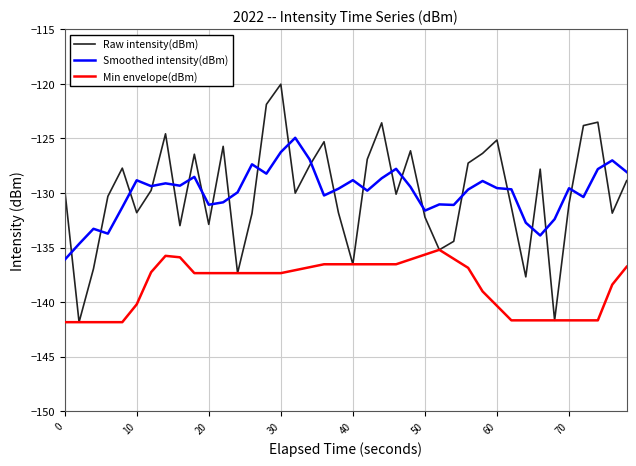

What is the lowest value of the Smoothed intensity(dBm) series?

-136.1